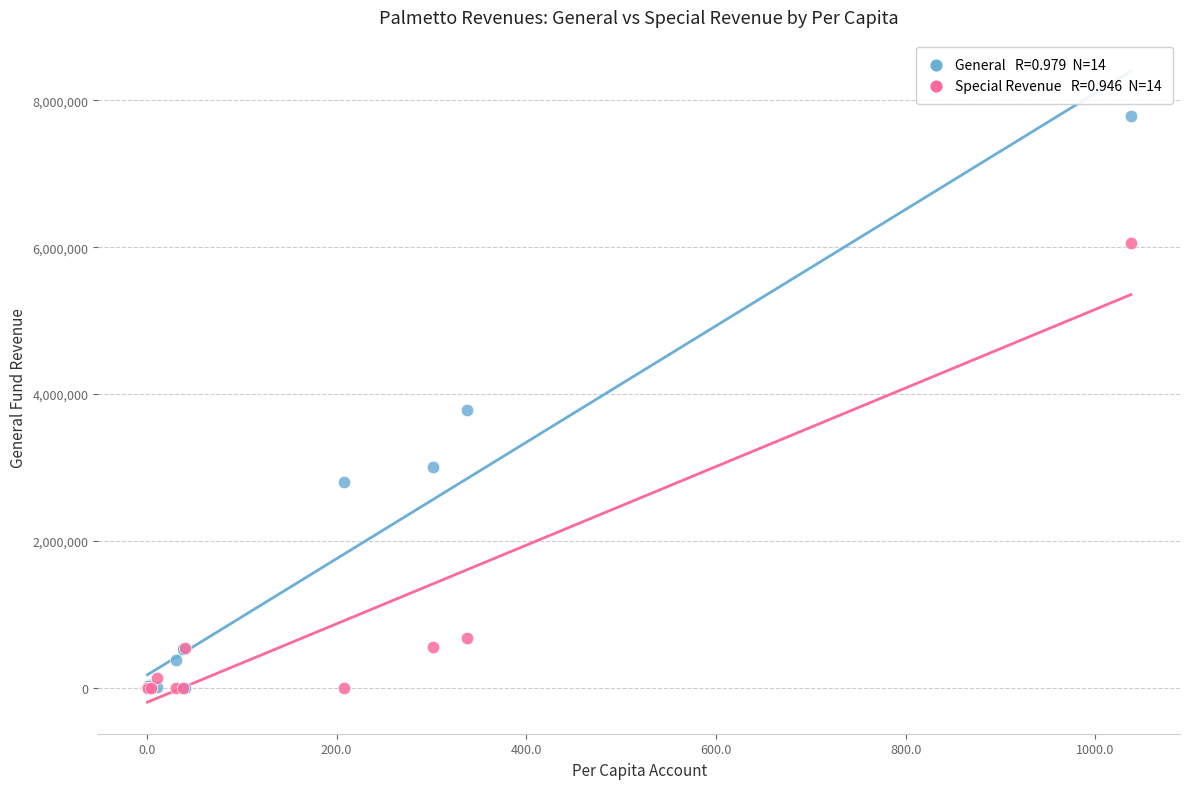

Across all series, what Y value is closest to 3895999?

3785883